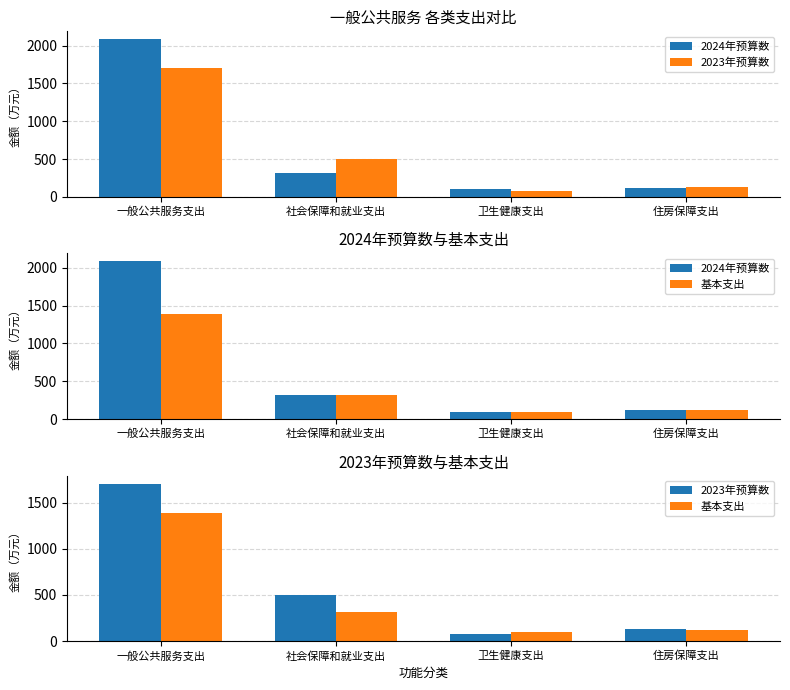

What is the value of the 2024年预算数 bar at the 4th from the left?

121.7